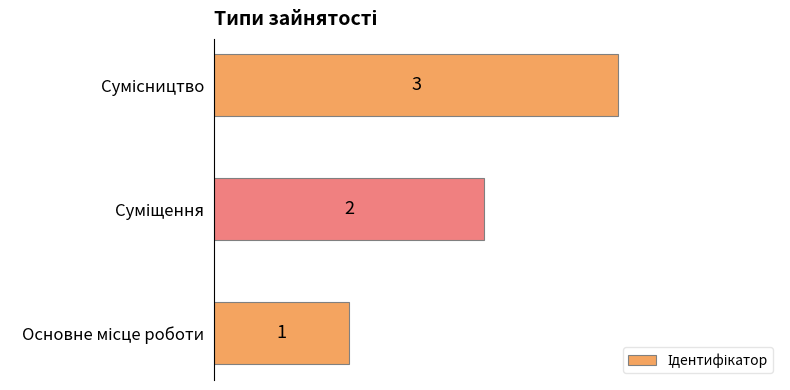

How many values are below 2?

1